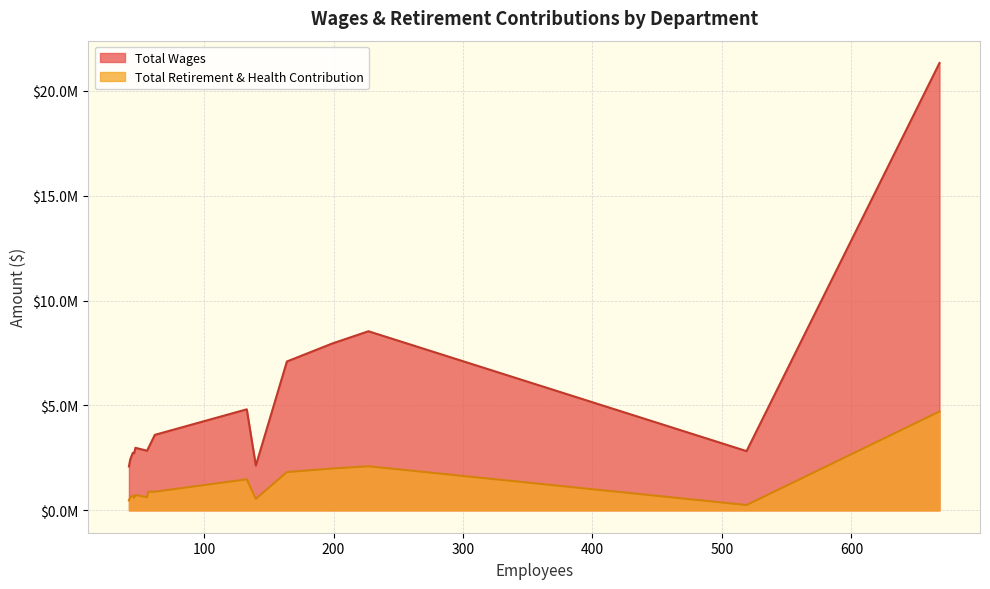

How many lines are shown in the chart?

2